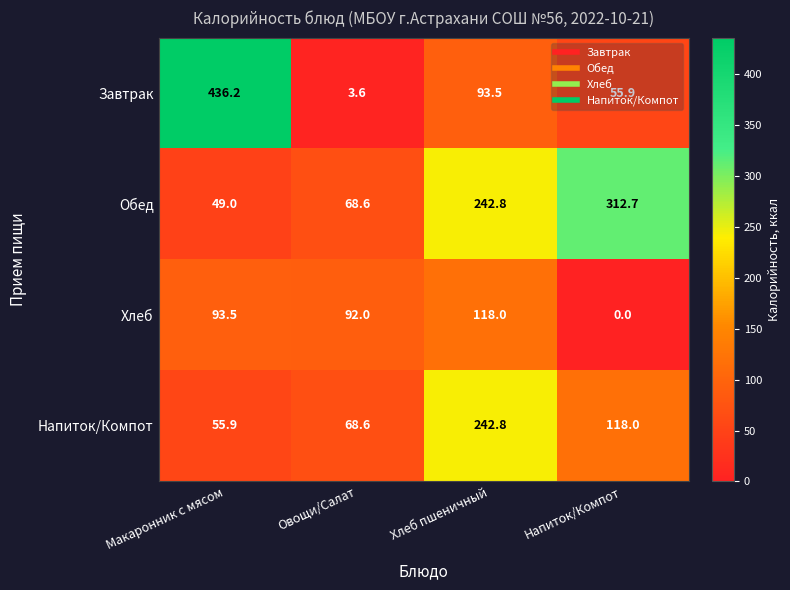

Rank the categories by Напиток/Компот value from lowest to highest.

Макаронник с мясом, Овощи/Салат, Напиток/Компот, Хлеб пшеничный